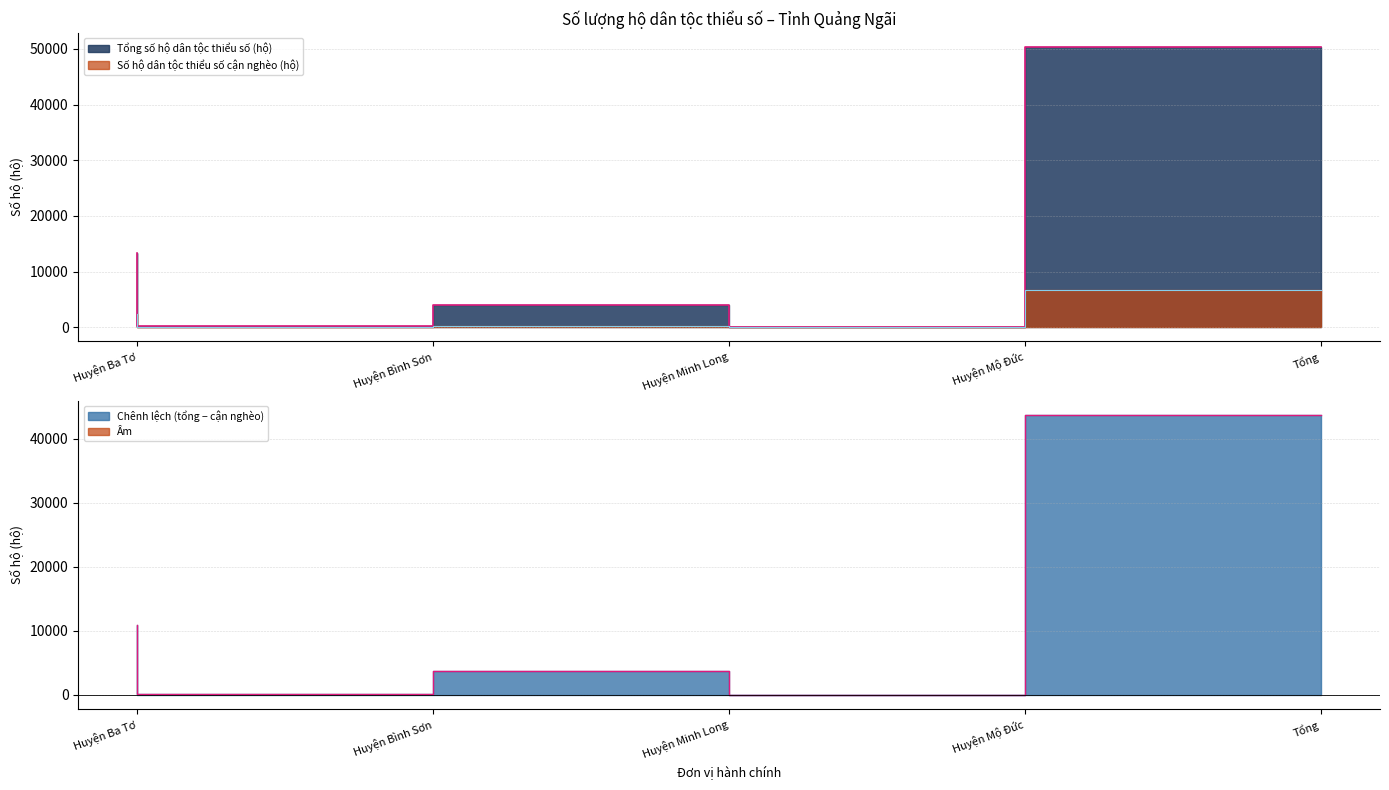

Reading right to left, list all the values displayed in this chart.

Tổng số hộ dân tộc thiểu số (hộ): 50368	7	3935	187	13344
Số hộ dân tộc thiểu số cận nghèo (hộ): 6643	0	168	33	2402